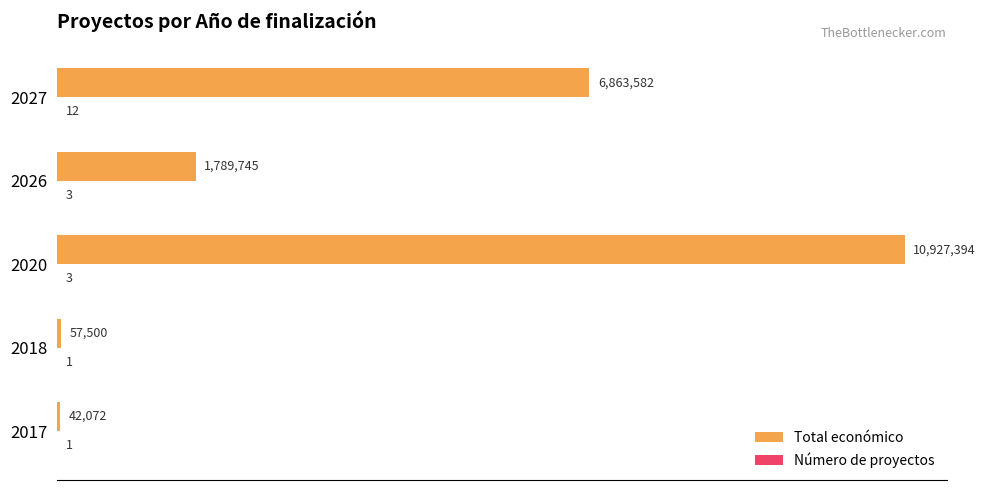

Reading left to right, list all the values displayed in this chart.

Total económico: 42072	57500	10927394	1789745	6863582
Número de proyectos: 1	1	3	3	12